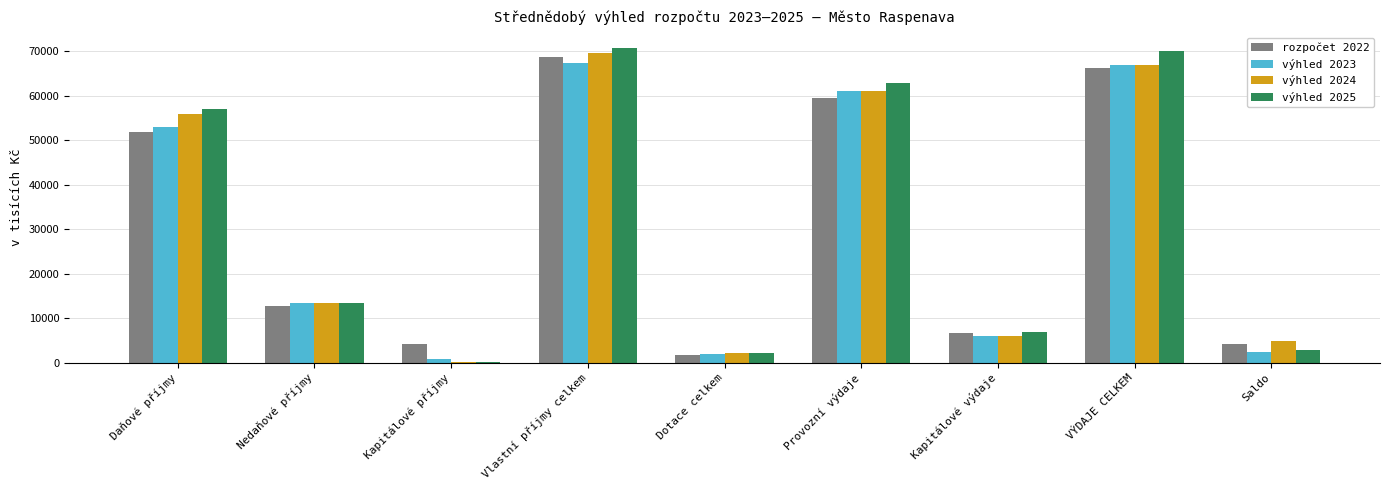

True or false: rozpočet 2022 has a value of 95743 at VÝDAJE CELKEM.

False